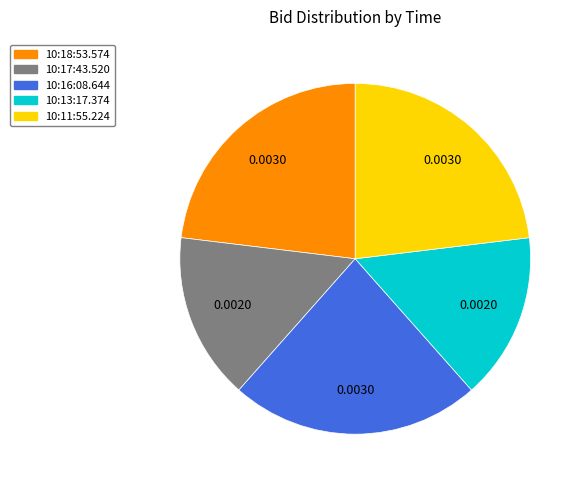

Does 10:13:17.374 represent more than half of the total?

No